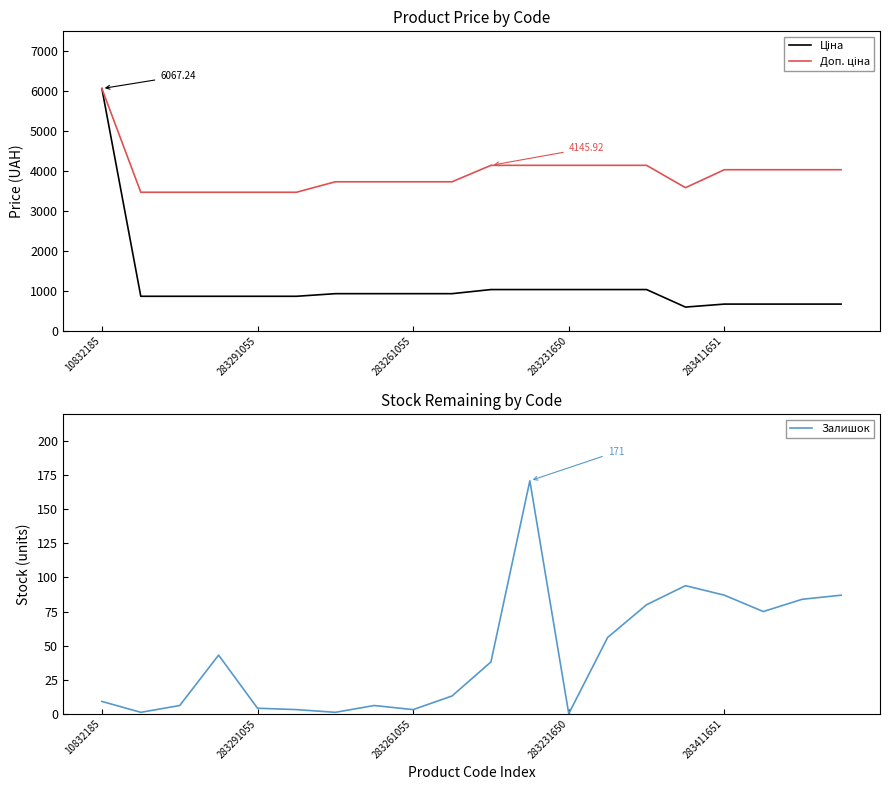

What are all the series names shown in the legend?

Ціна, Доп. ціна, Залишок